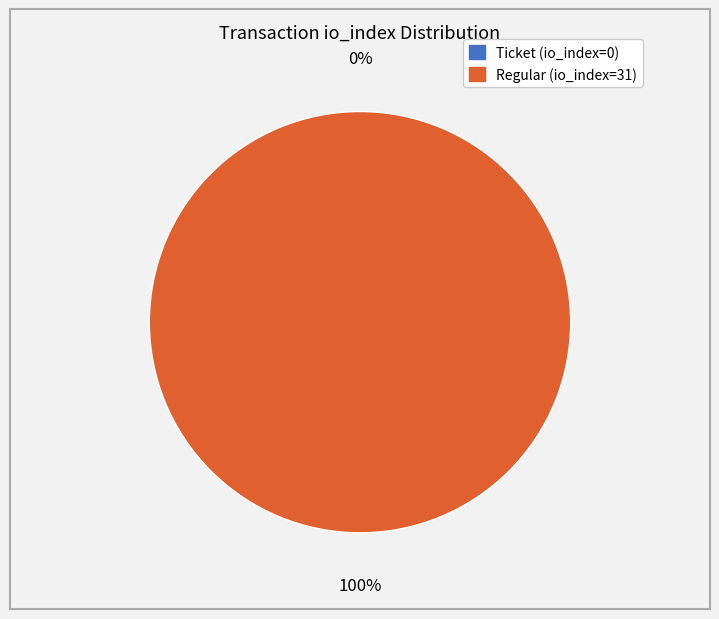

Does Regular (io_index=31) represent more than half of the total?

Yes